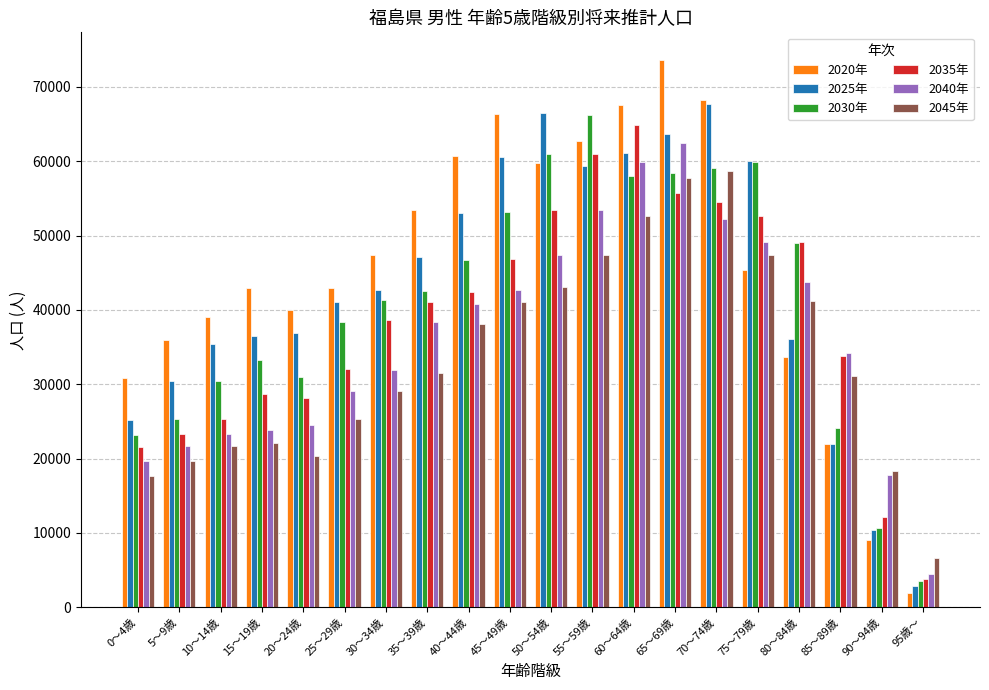

How many bars are there in total?

120